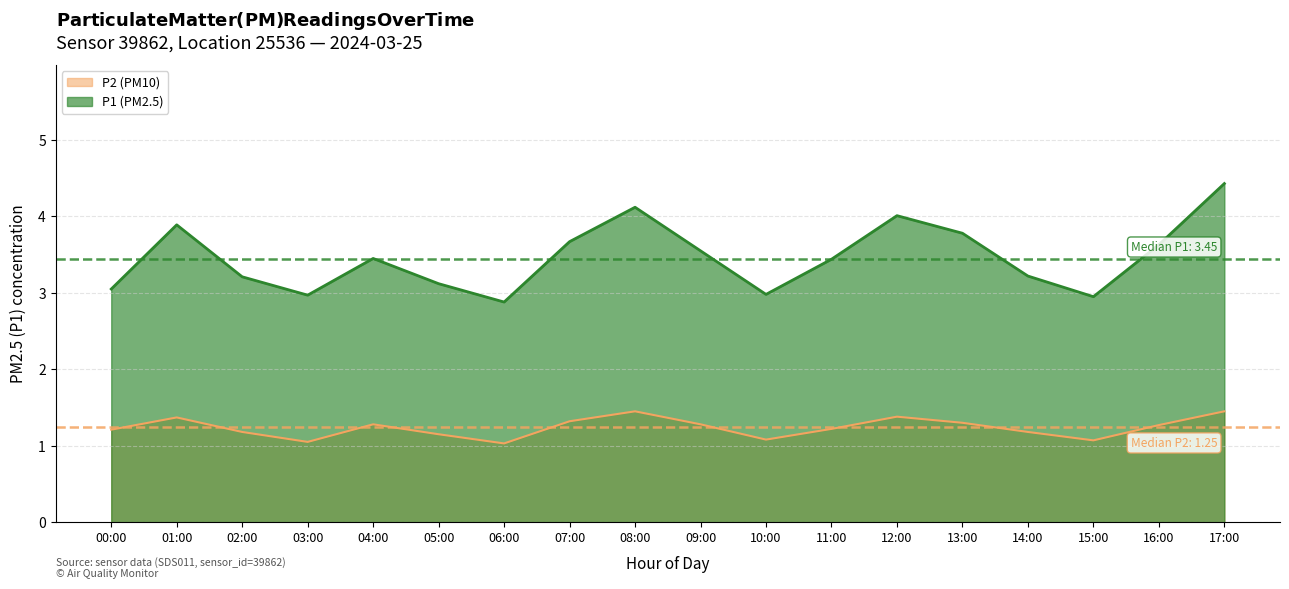

What is the sum of all P2 values?

22.3